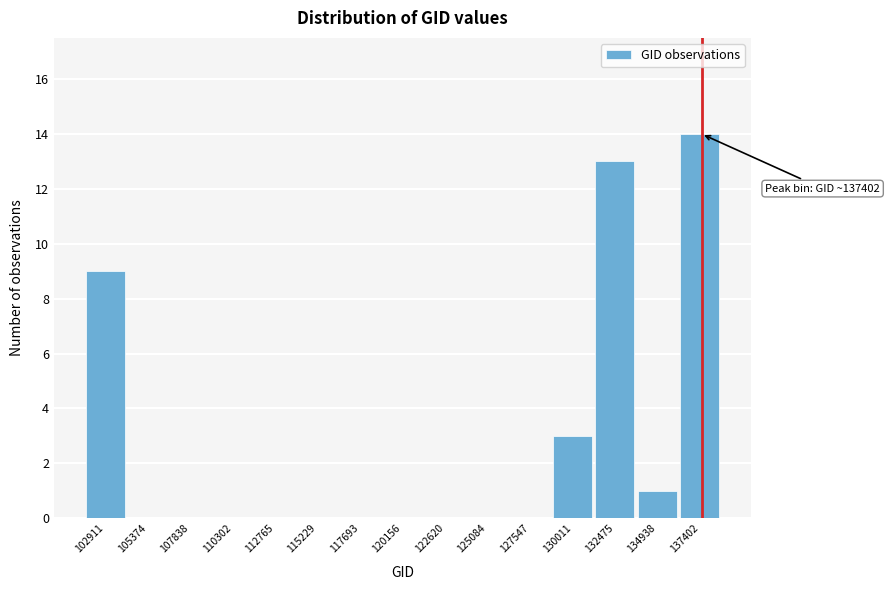

Reading left to right, what are all the values shown in this chart?

102911=9	105374=0	107838=0	110302=0	112765=0	115229=0	117693=0	120156=0	122620=0	125084=0	127547=0	130011=3	132475=13	134938=1	137402=14